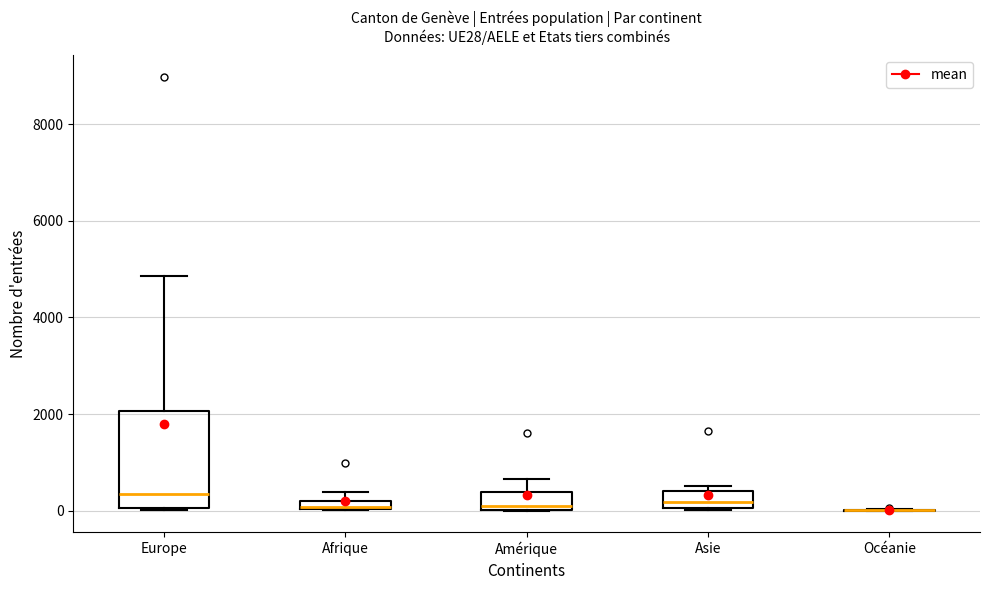

Which box is the tallest, from its lower edge to its upper edge?

Europe